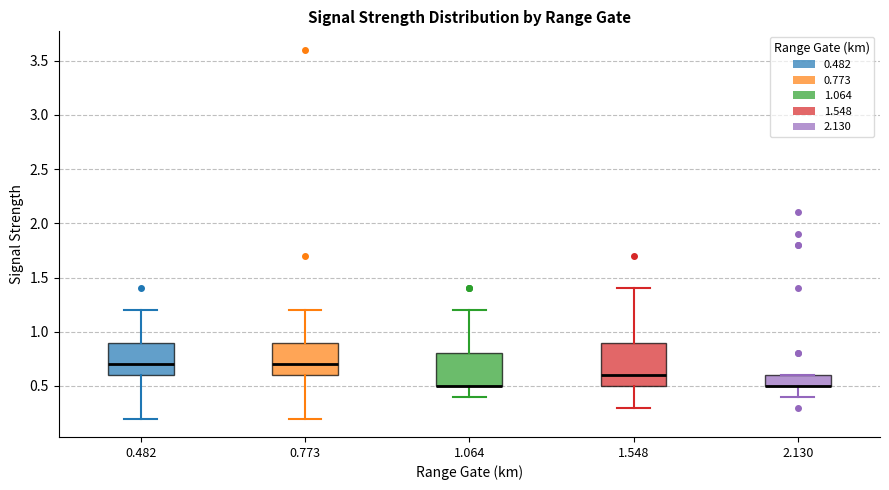

Reading left to right, read every box against the y-axis: the position of its median line, the range the box covers, and the ends of its whiskers. The values are not printed on the chart, so give them approximately, as read against the axis.

0.482: median 0.7, box 0.6 to 0.9, whiskers 0.2 to 1.2
0.773: median 0.7, box 0.6 to 0.9, whiskers 0.2 to 1.2
1.064: median 0.5 (drawn on the box's lower edge), box 0.5 to 0.8, whiskers 0.4 to 1.2
1.548: median 0.6, box 0.5 to 0.9, whiskers 0.3 to 1.4
2.130: median 0.5 (drawn on the box's lower edge), box 0.5 to 0.6, whiskers 0.4 to 0.6